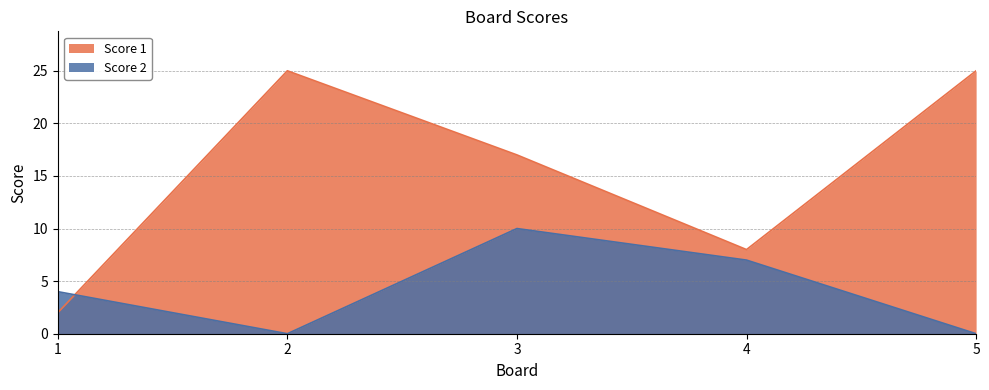

Which category has the highest value across all series?

2